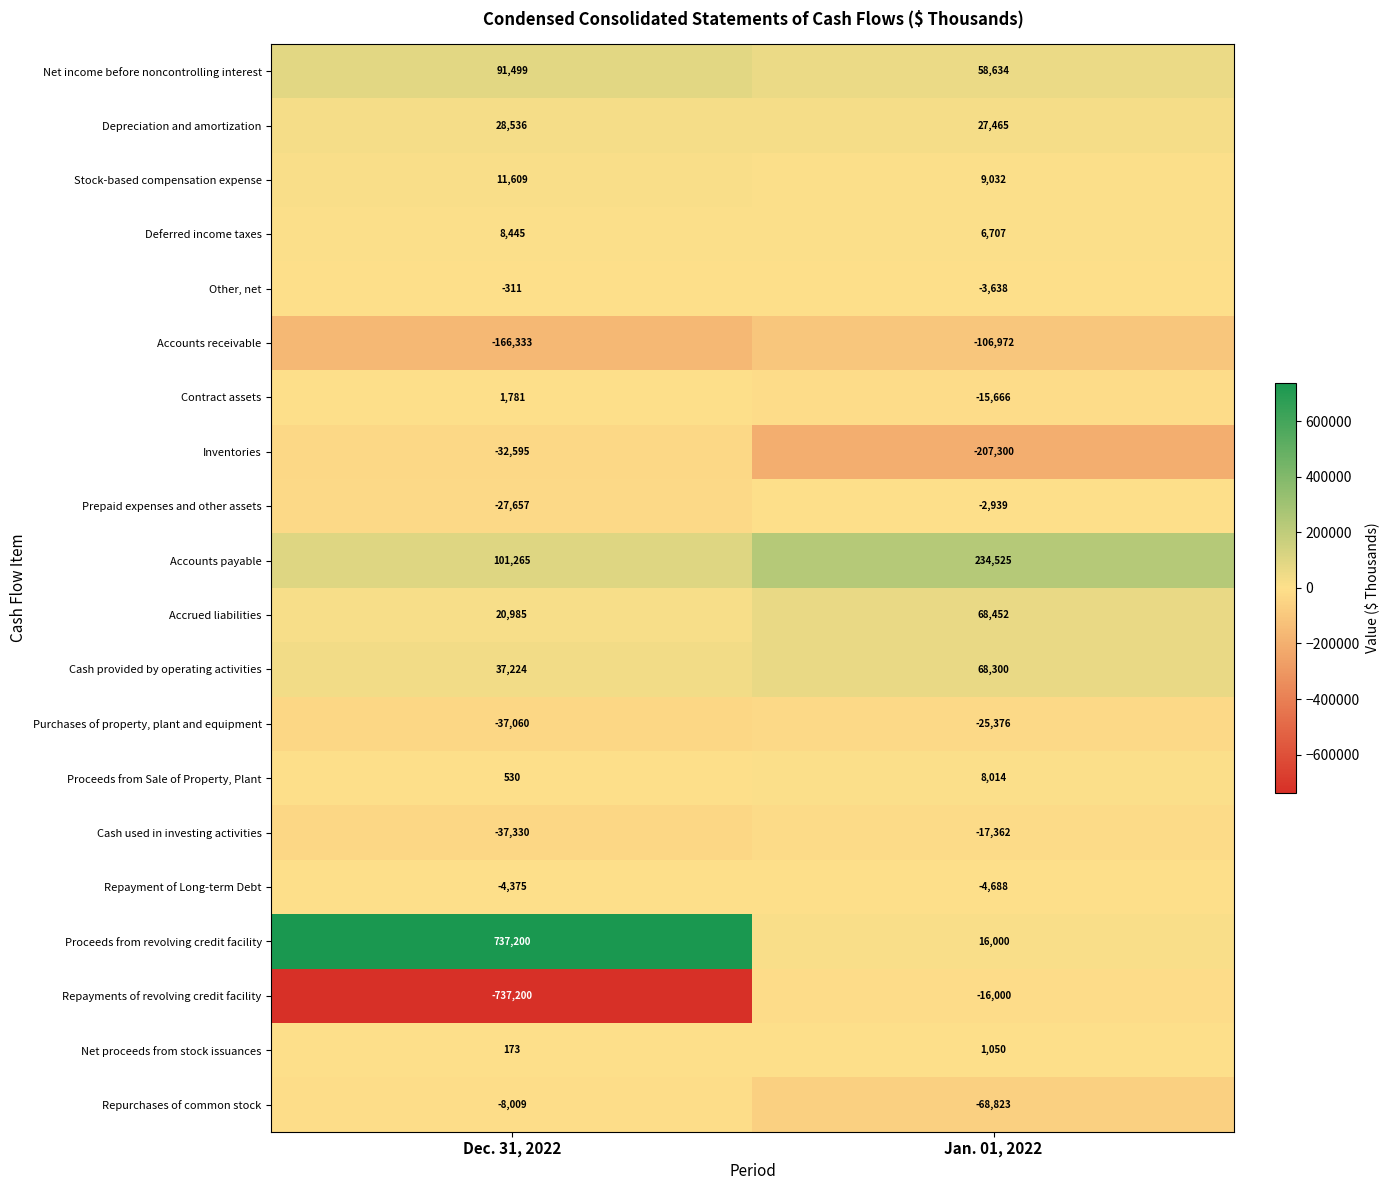

Where is Prepaid expenses and other assets nearest to the value -15298?

Dec. 31, 2022